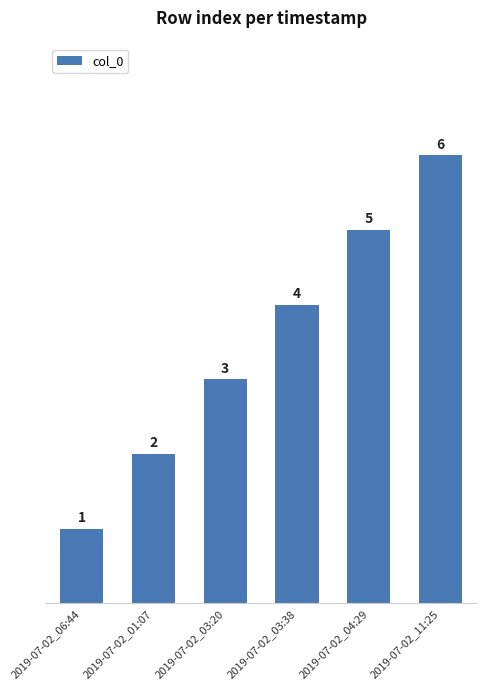

What position from the left is 2019-07-02_06:44?

1